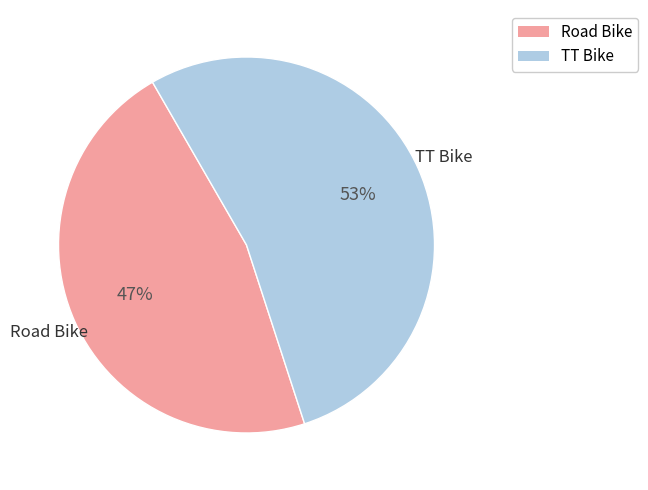

To the nearest percent, what is the combined percentage of TT Bike and Road Bike?

100%